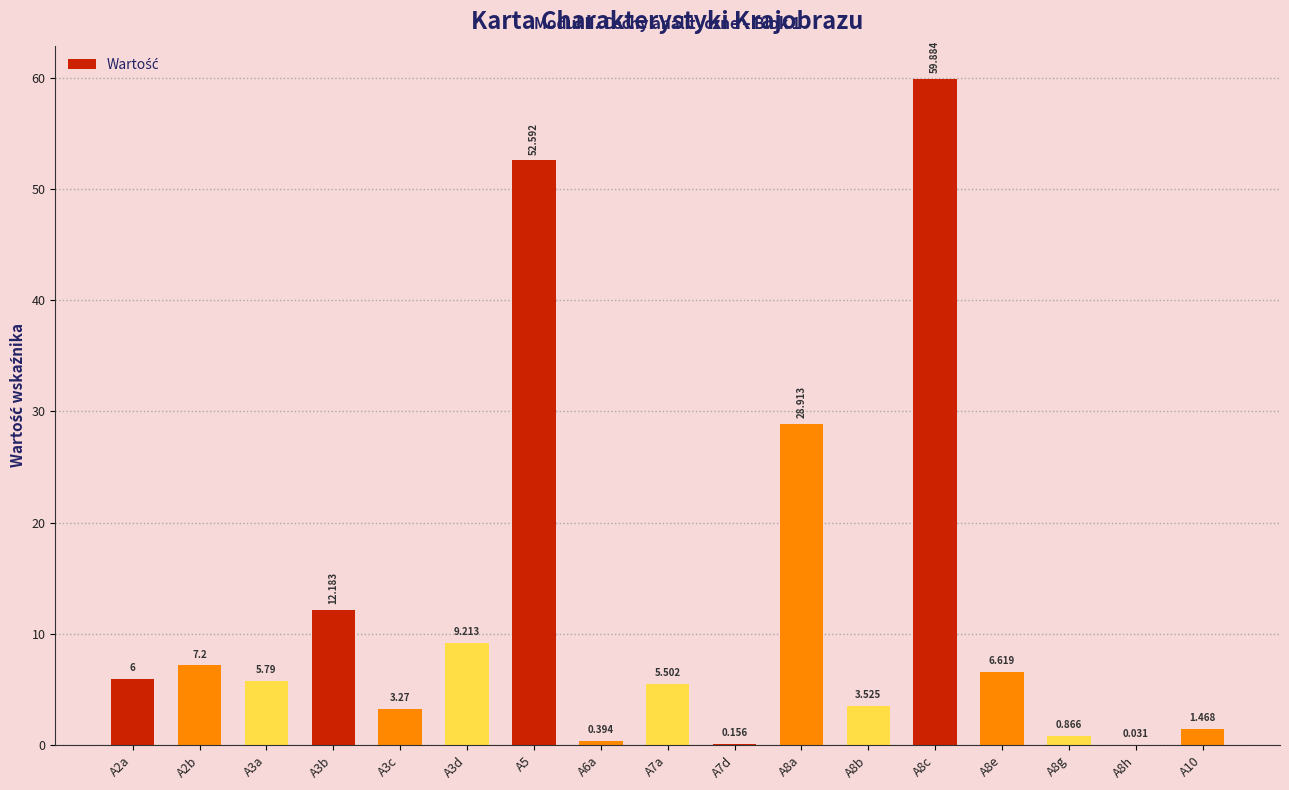

Count the number of categories in the chart.

17